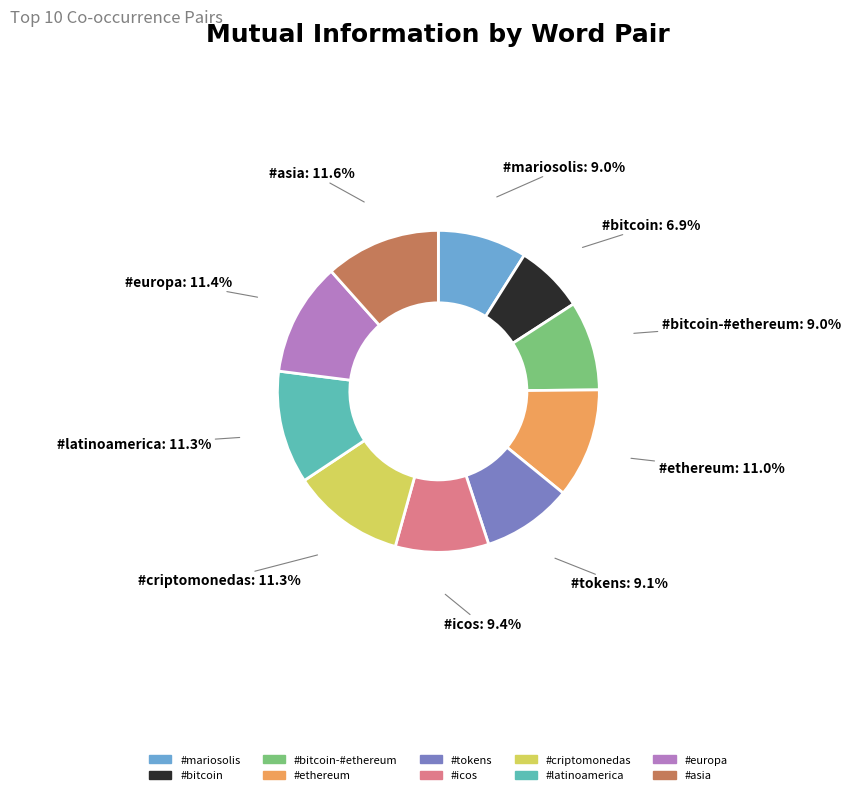

To the nearest percent, what is the difference between the largest and smallest slice percentages?

5%